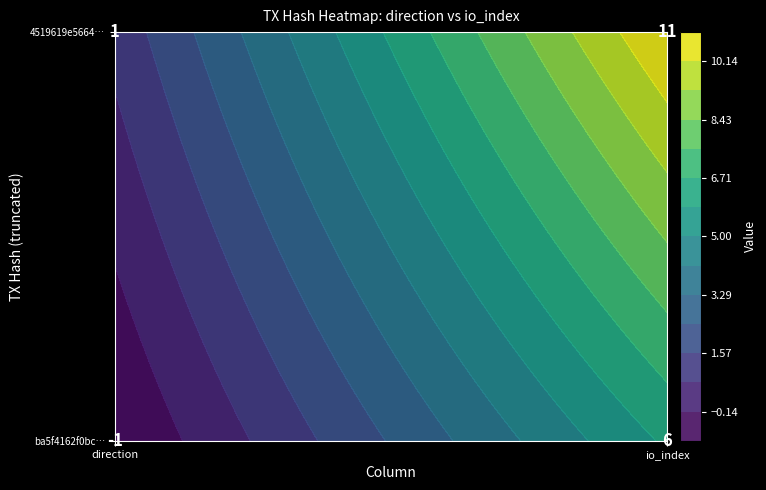

At 1, list the series in order from smallest to largest.

ba5f4162f0bc3c2e450f43adebfc8c397ee916a, 4519619e56643607527059658fc4fe53c95c4ef